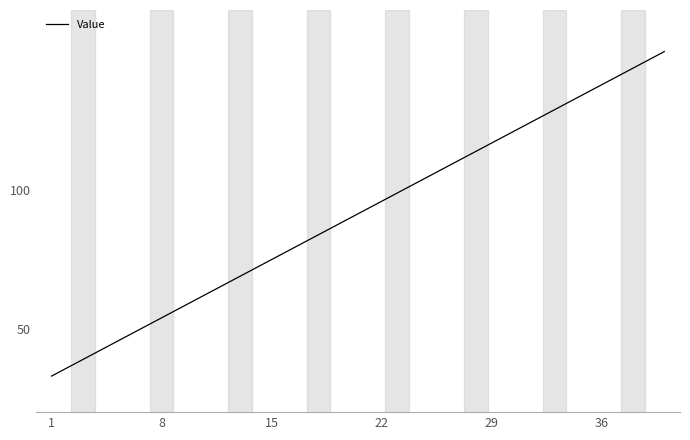

What is the difference between the maximum and minimum values?

117